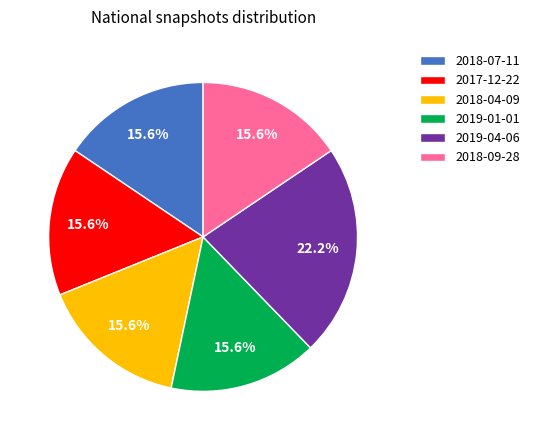

Combined, what portion of the pie is 2018-07-11 and 2019-01-01?

31.1%